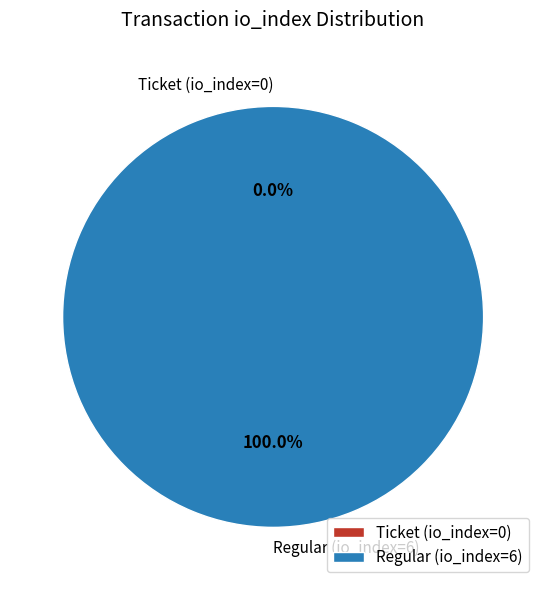

What is the majority slice?

Regular (io_index=6)